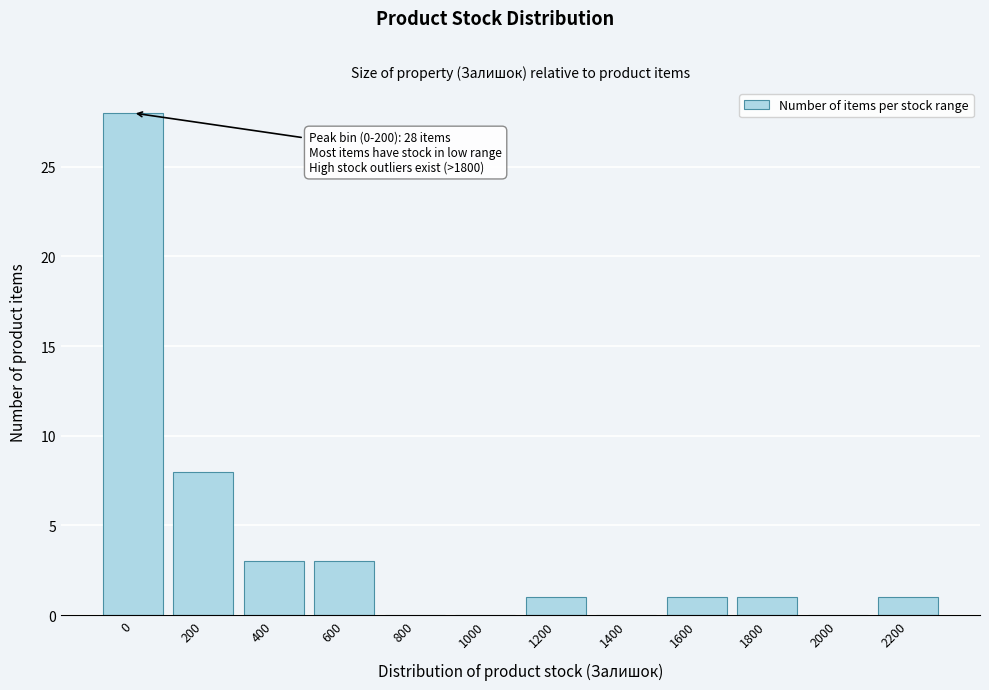

Reading left to right, extract all data points from this chart.

0=28	200=8	400=3	600=3	800=0	1000=0	1200=1	1400=0	1600=1	1800=1	2000=0	2200=1